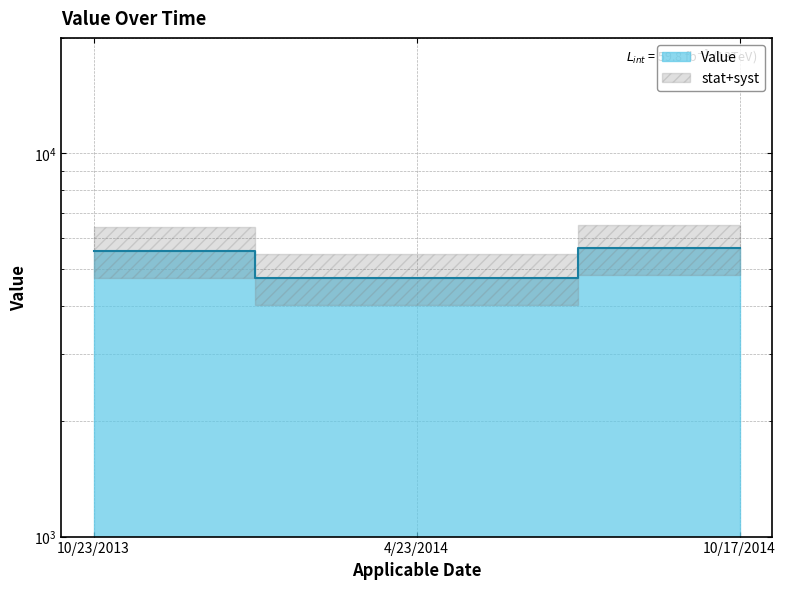

At which label does the data first exceed 5574?

10/17/2014